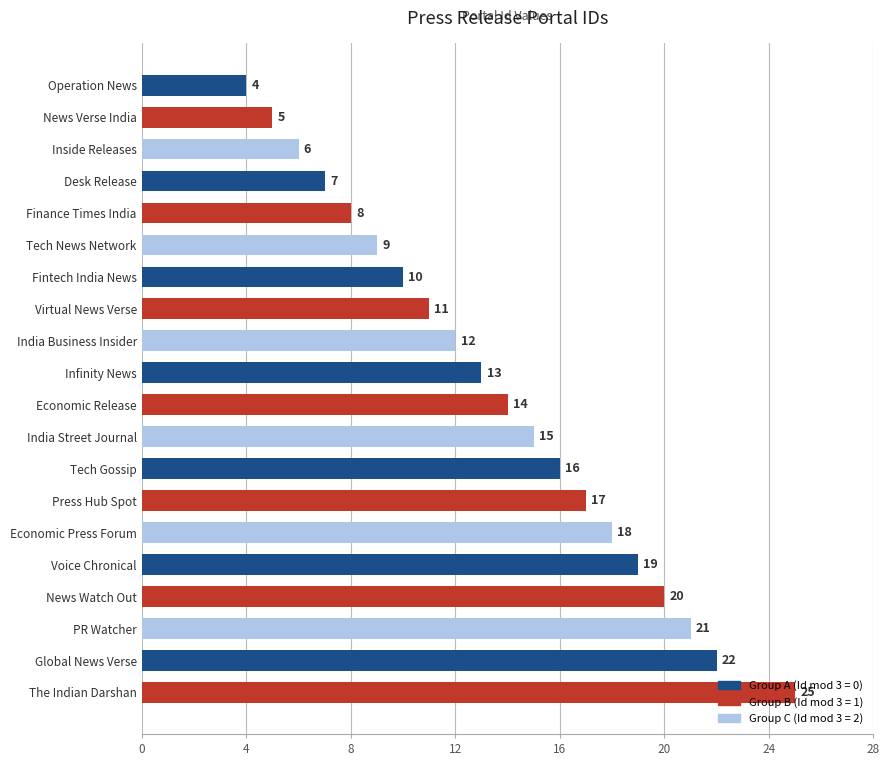

Read the value at India Business Insider.

12